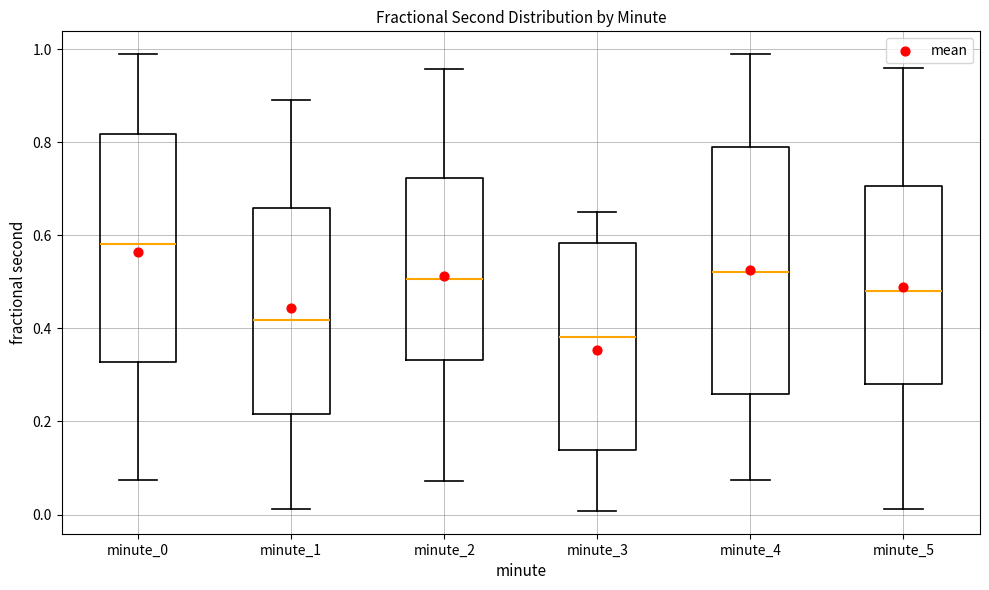

Reading left to right, transcribe this box plot: for each box, give where its median line is, the range the box spans, and where its two whiskers end, as read against the y-axis. The values are not printed on the chart, so give them approximately, as read against the axis.

minute_0: median 0.58, box 0.32 to 0.82, whiskers 0.08 to 0.98
minute_1: median 0.42, box 0.22 to 0.66, whiskers 0.02 to 0.90
minute_2: median 0.50, box 0.34 to 0.72, whiskers 0.08 to 0.96
minute_3: median 0.38, box 0.14 to 0.58, whiskers 0.00 to 0.66
minute_4: median 0.52, box 0.26 to 0.78, whiskers 0.08 to 0.98
minute_5: median 0.48, box 0.28 to 0.70, whiskers 0.02 to 0.96